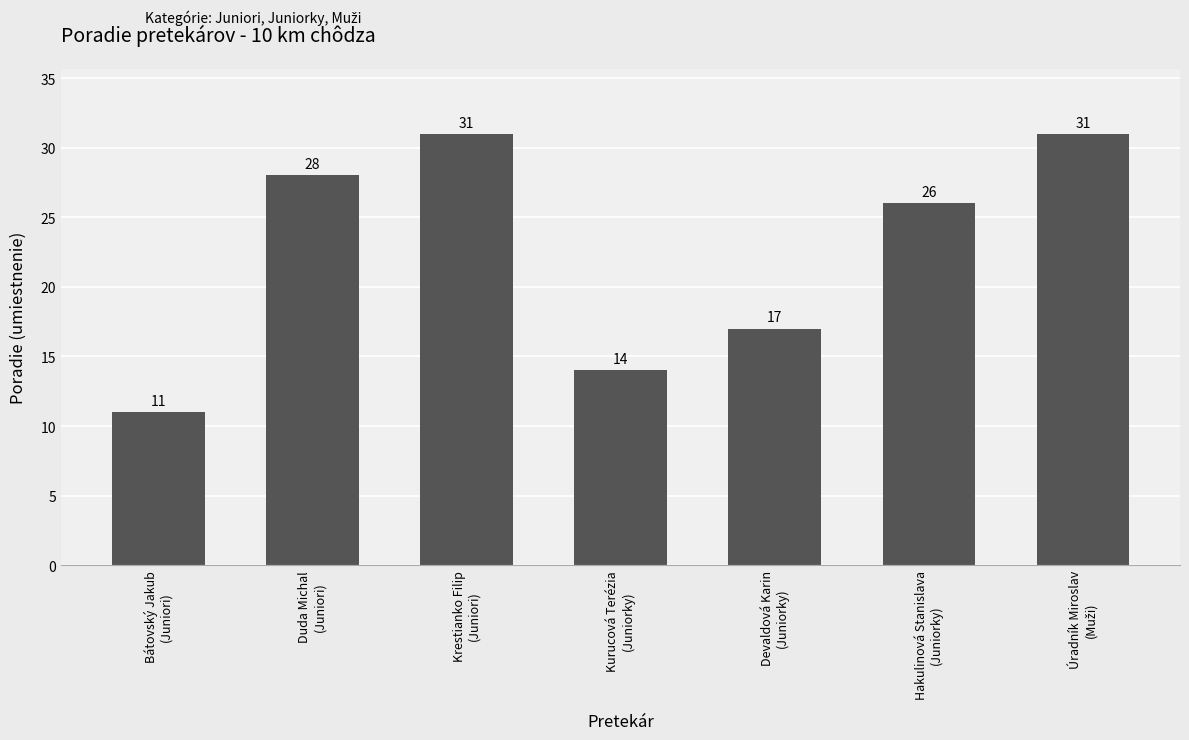

What is the change in value from Bátovský Jakub
(Juniori) to Devaldová Karin
(Juniorky)?

+6